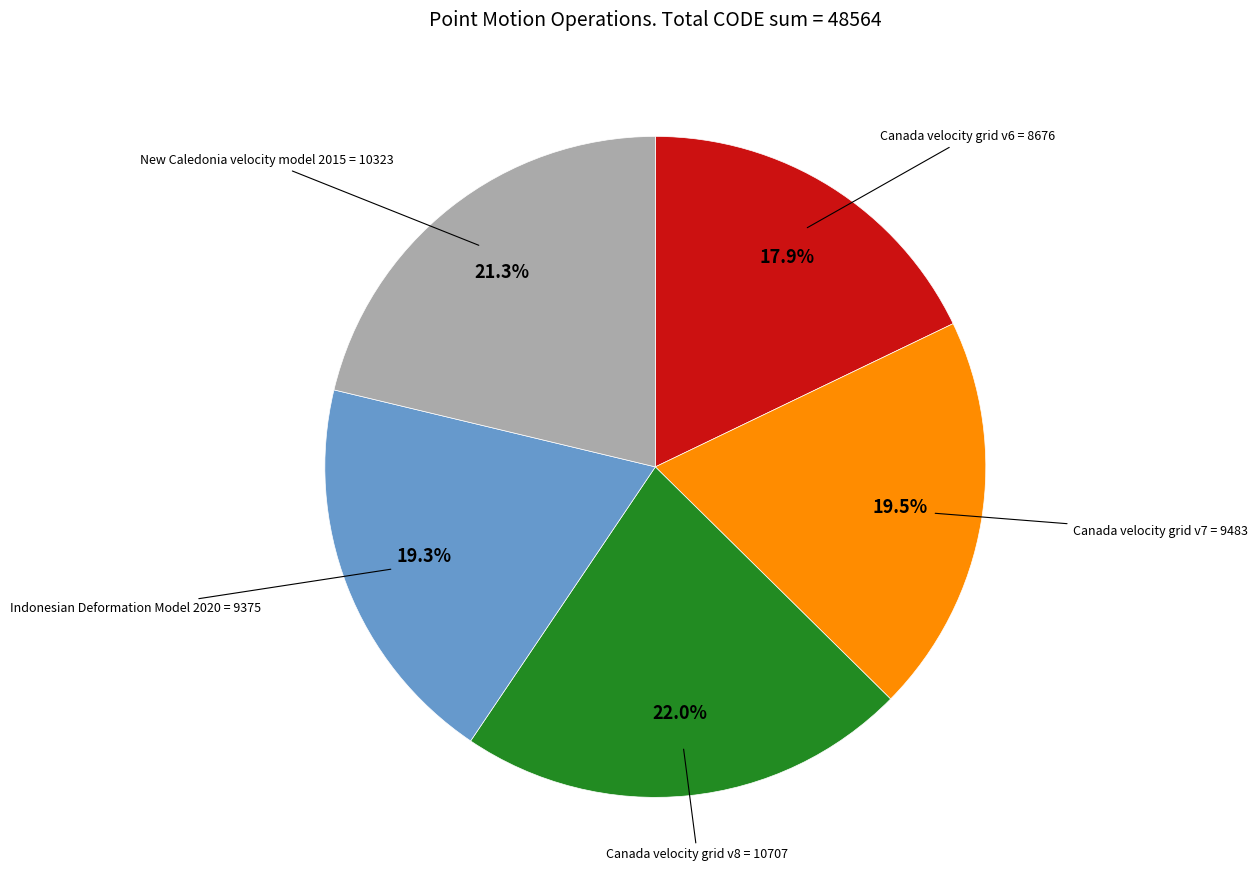

Count the number of slices in the pie.

5